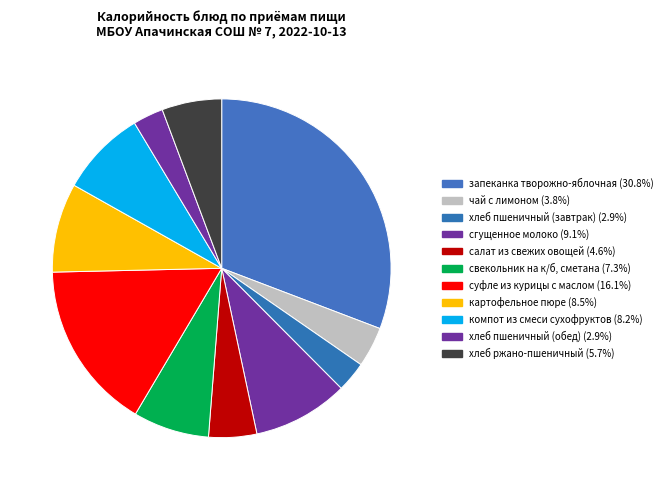

Does суфле из курицы с маслом account for over 50% of the chart?

No